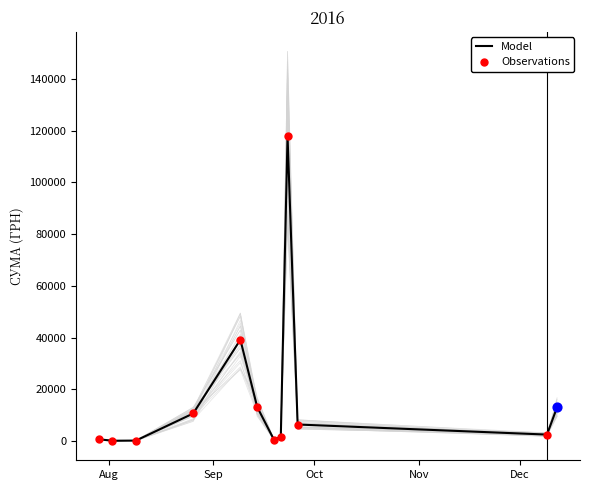

Which series reaches the minimum Y coordinate?

Model